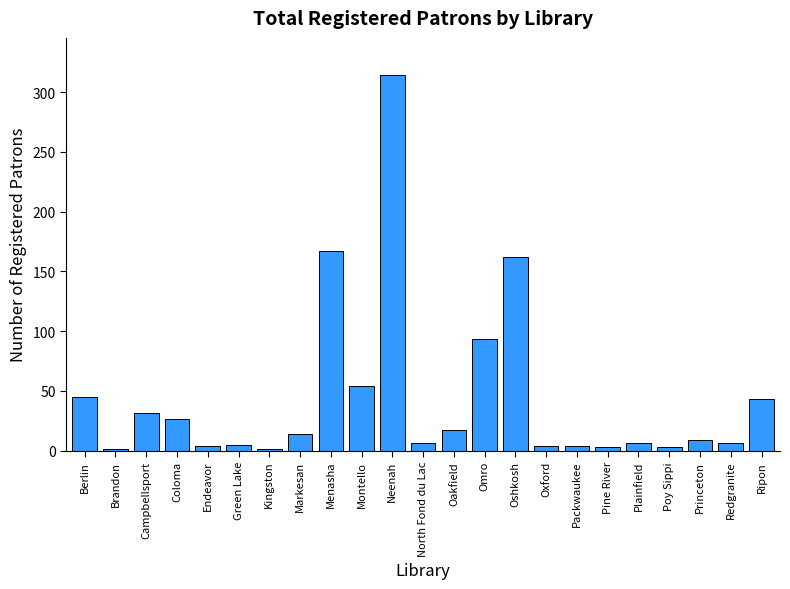

What is the sum of all values?

1018